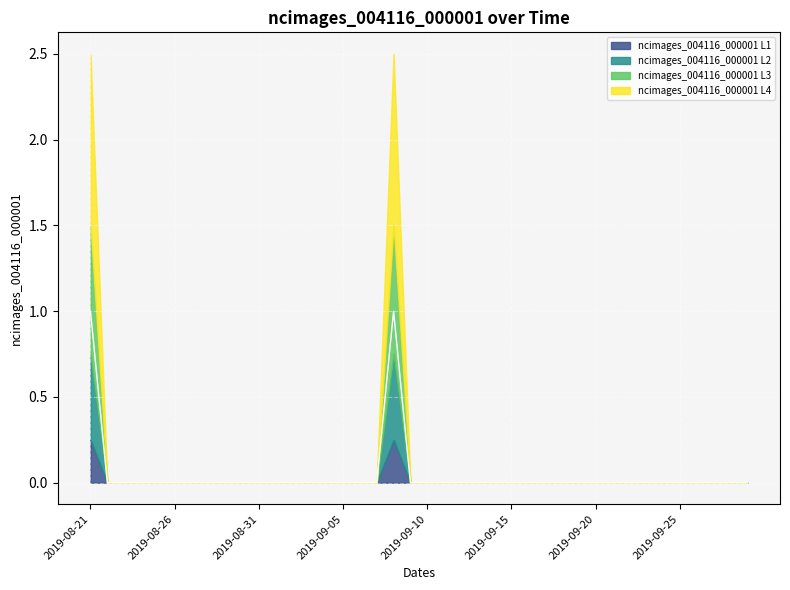

List the labels in order of value, largest first.

2019-08-21, 2019-09-08, 2019-08-22, 2019-08-23, 2019-08-24, 2019-08-25, 2019-08-26, 2019-08-27, 2019-08-28, 2019-08-29, 2019-08-30, 2019-08-31, 2019-09-01, 2019-09-02, 2019-09-03, 2019-09-04, 2019-09-05, 2019-09-06, 2019-09-07, 2019-09-09, 2019-09-10, 2019-09-11, 2019-09-12, 2019-09-13, 2019-09-14, 2019-09-15, 2019-09-16, 2019-09-17, 2019-09-18, 2019-09-19, 2019-09-20, 2019-09-21, 2019-09-22, 2019-09-23, 2019-09-24, 2019-09-25, 2019-09-26, 2019-09-27, 2019-09-28, 2019-09-29